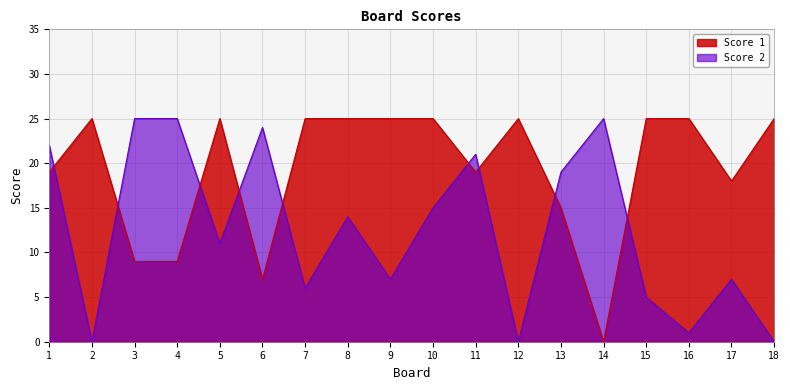

How many data points does each series have?

18